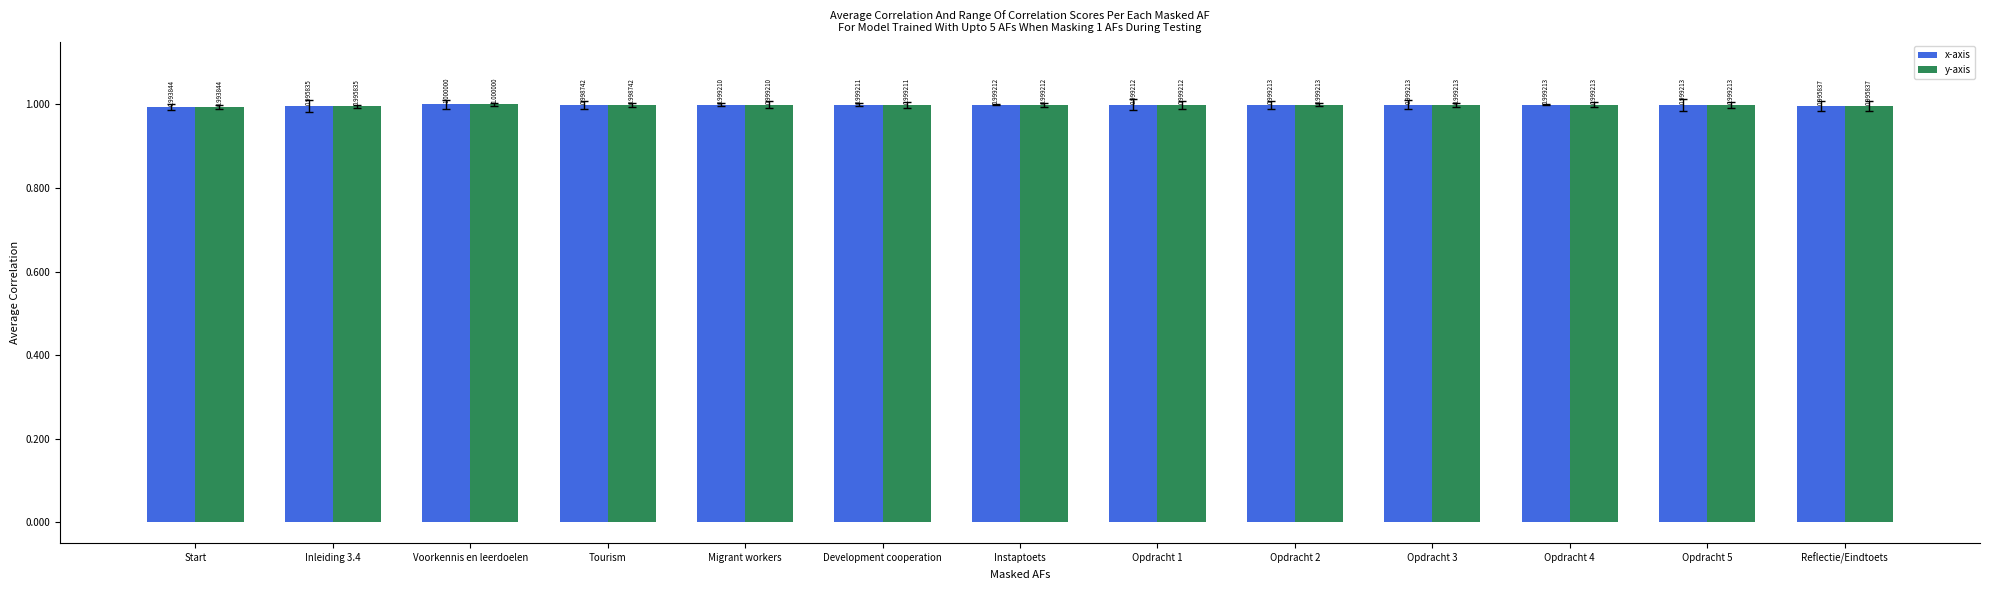

What is the sum of all x-axis values?

13.0